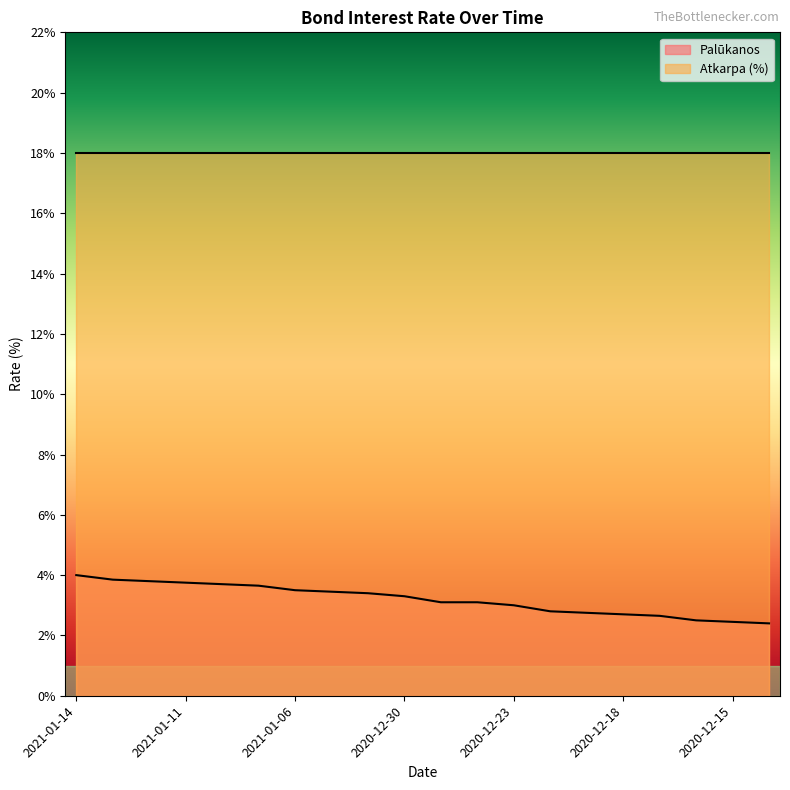

What value does the data have at 2021-01-06?

3.5